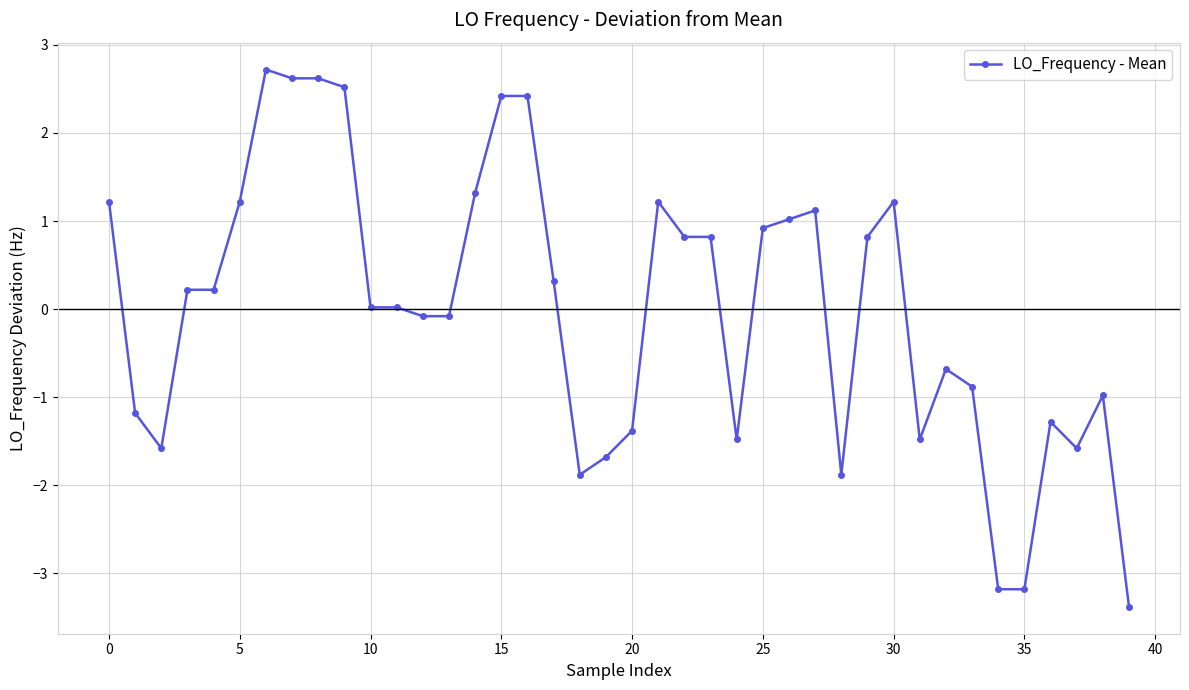

What is the minimum value shown in the chart?

-3.4